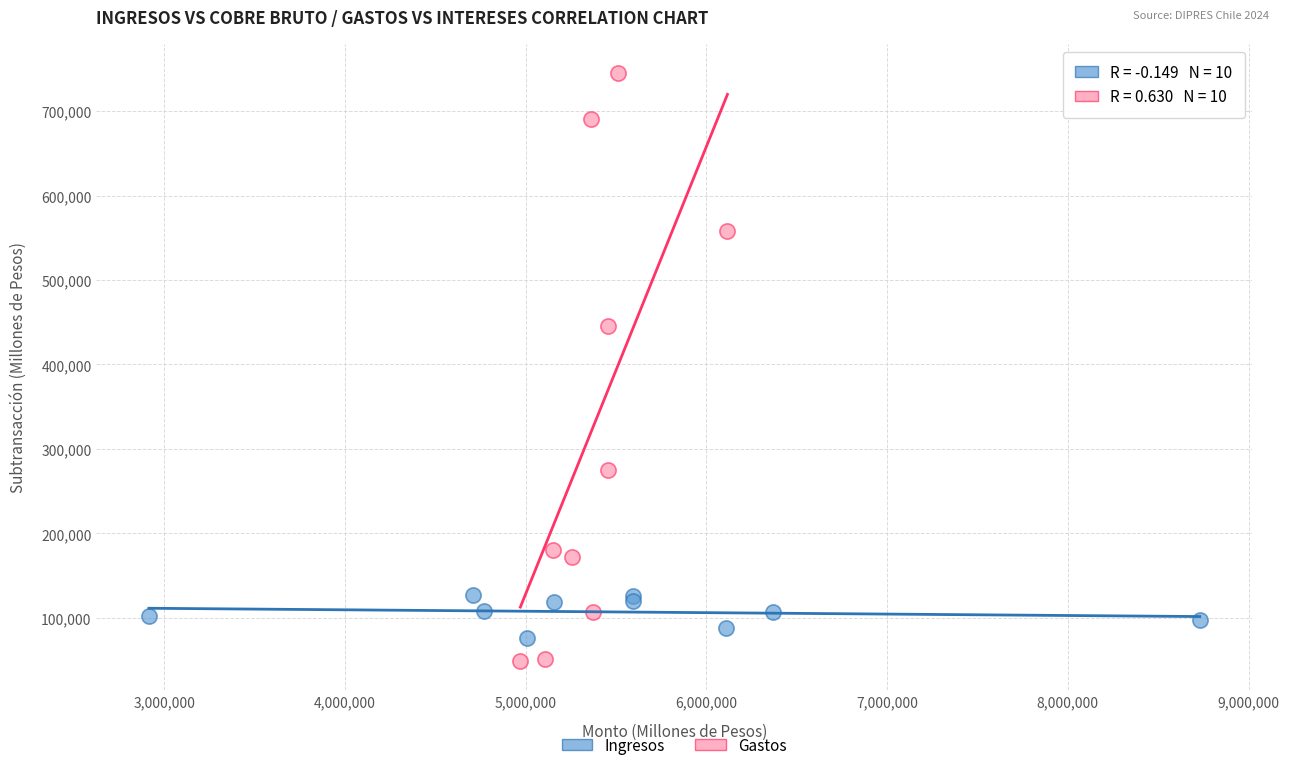

Which series has the widest spread of Y values?

Gastos